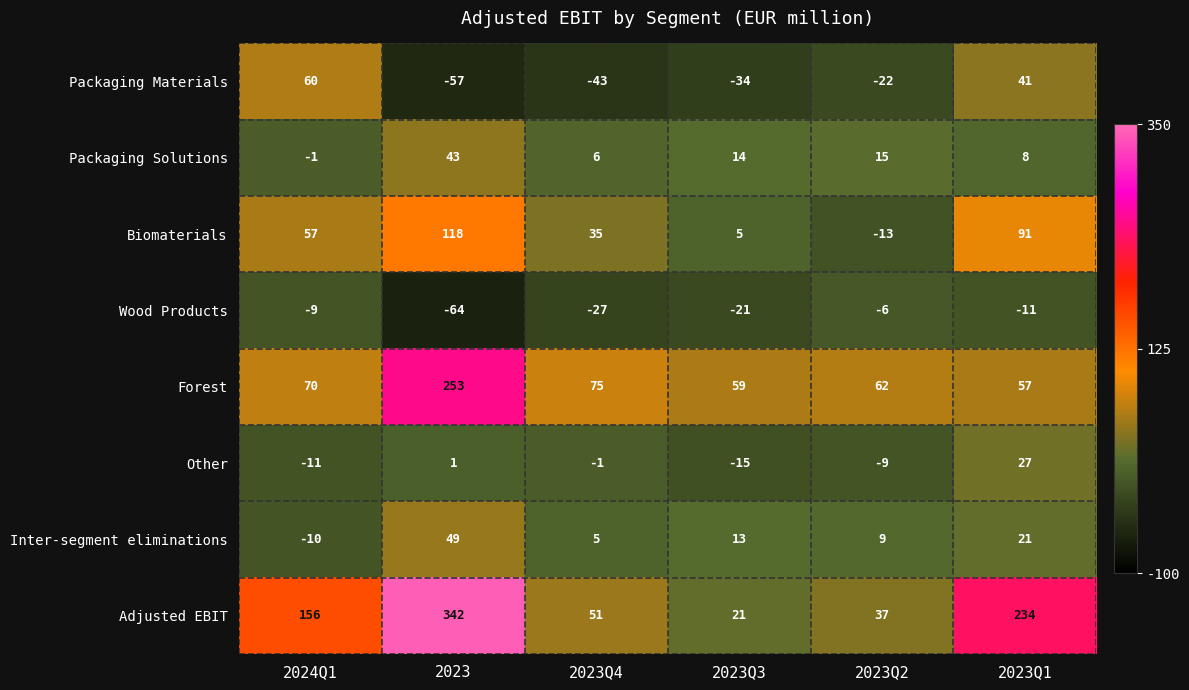

Is it true that Adjusted EBIT equals 10 at 2023Q3?

False